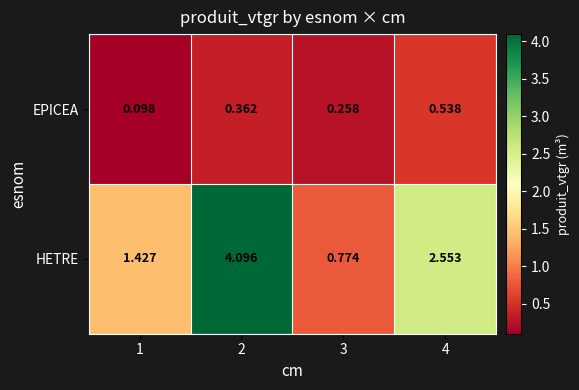

Rank the series by their maximum value, from highest to lowest.

HETRE, EPICEA